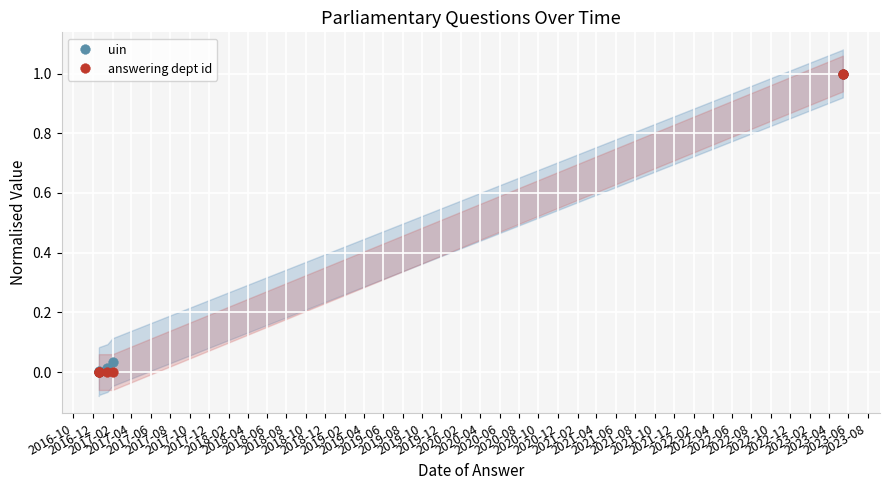

Reading left to right, transcribe all the data shown in this chart.

uin: 0.0	0.0	0.0	0.0	0.0	1.0	1.0
answering dept id: 0.0	0.0	0.0	0.0	0.0	1.0	1.0